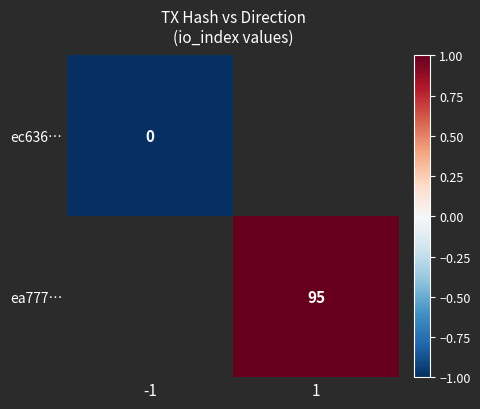

The value of ea777… at 1 is 95. True or false?

True